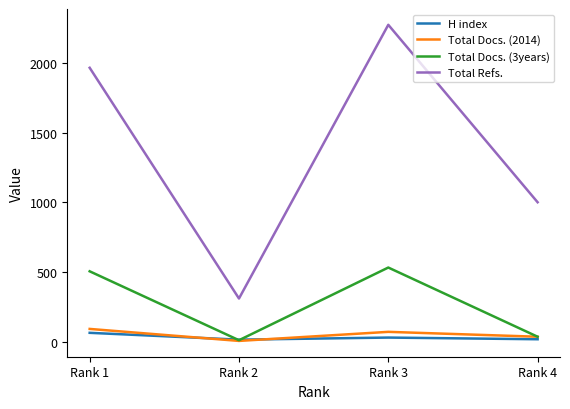

Where is H index nearest to the value 40?

Rank 3